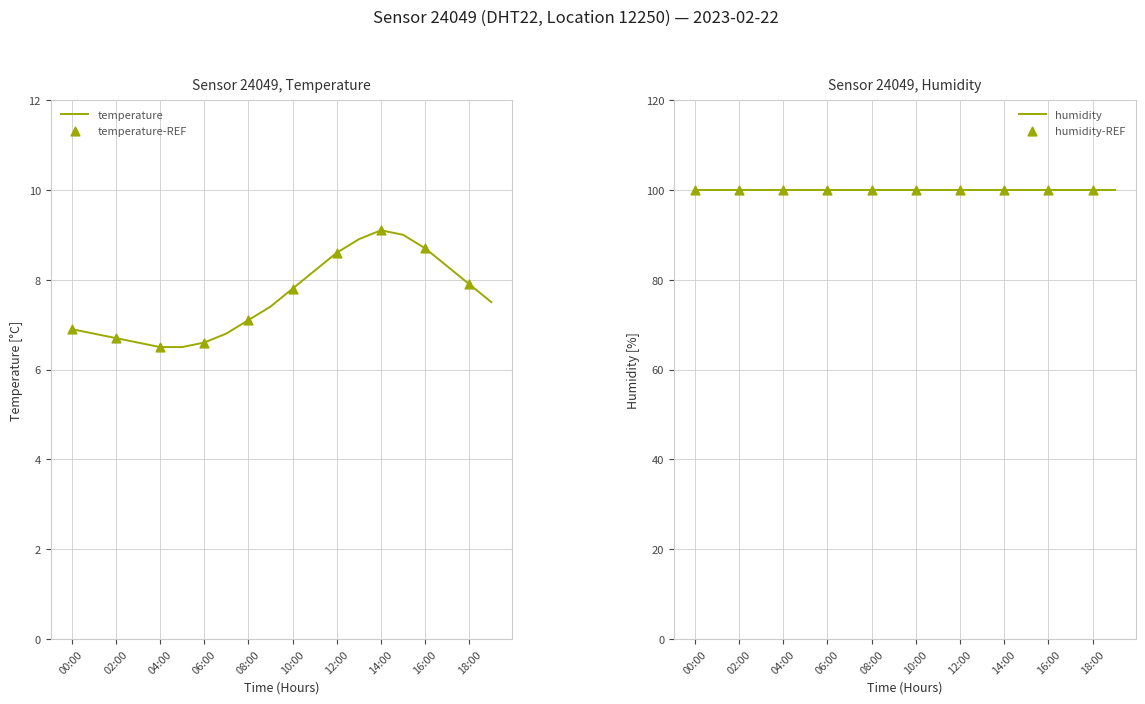

Which has a higher value, 19:00 or 11:00?

11:00